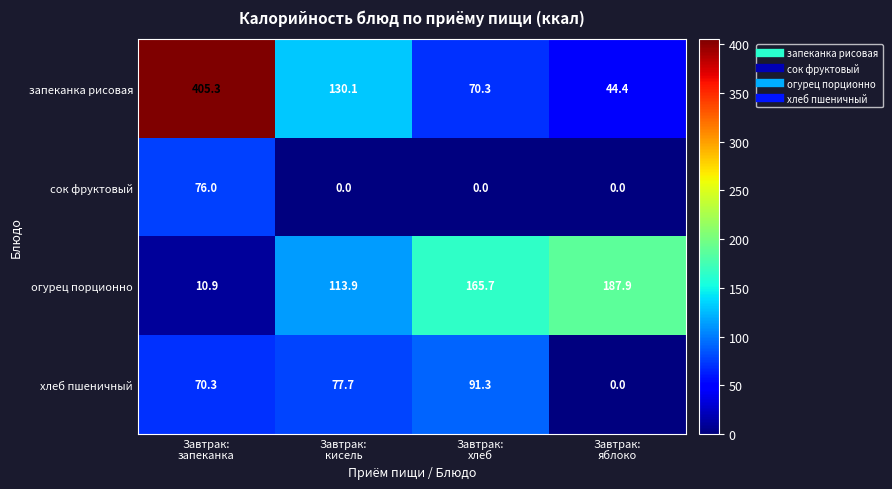

What is the maximum value shown in the chart?

405.3